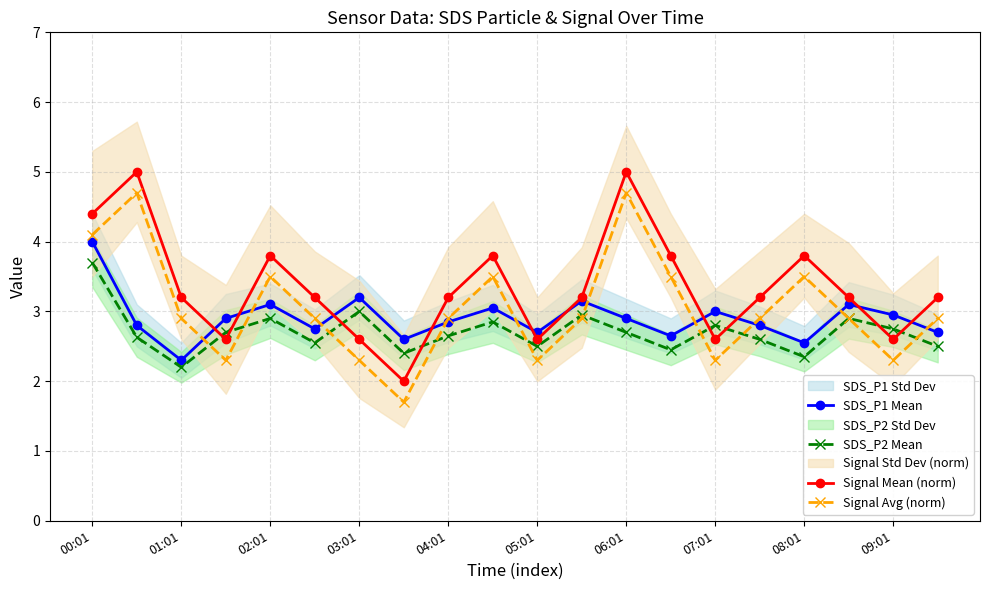

Is the value of SDS_P1 Mean at 06:01 greater than the value of SDS_P2 Mean at 05:01?

Yes